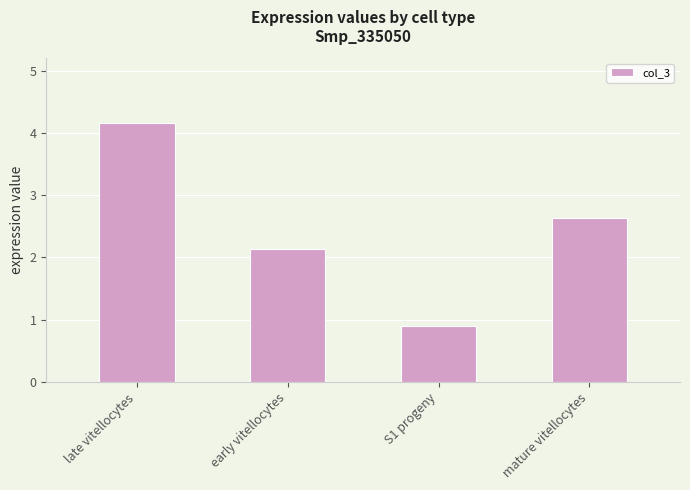

What is the ratio of the value at late vitellocytes to the value at early vitellocytes?

1.9